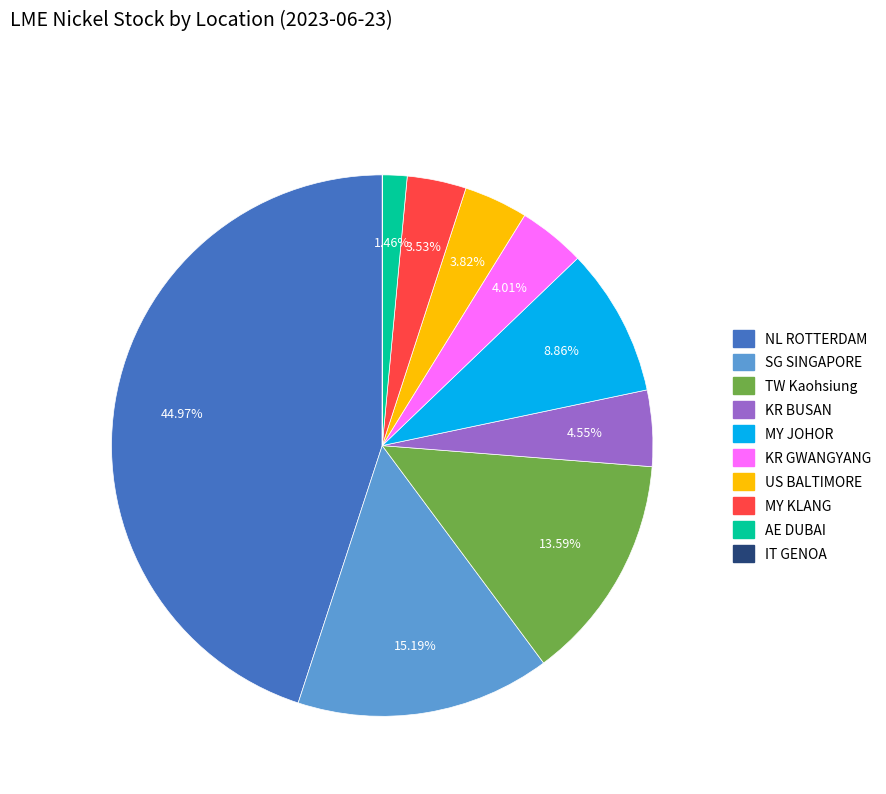

Is KR BUSAN the majority of the pie?

No